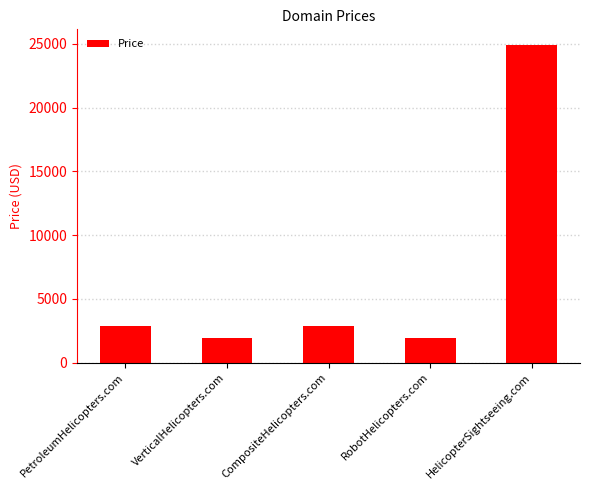

Does the chart contain any negative values?

No